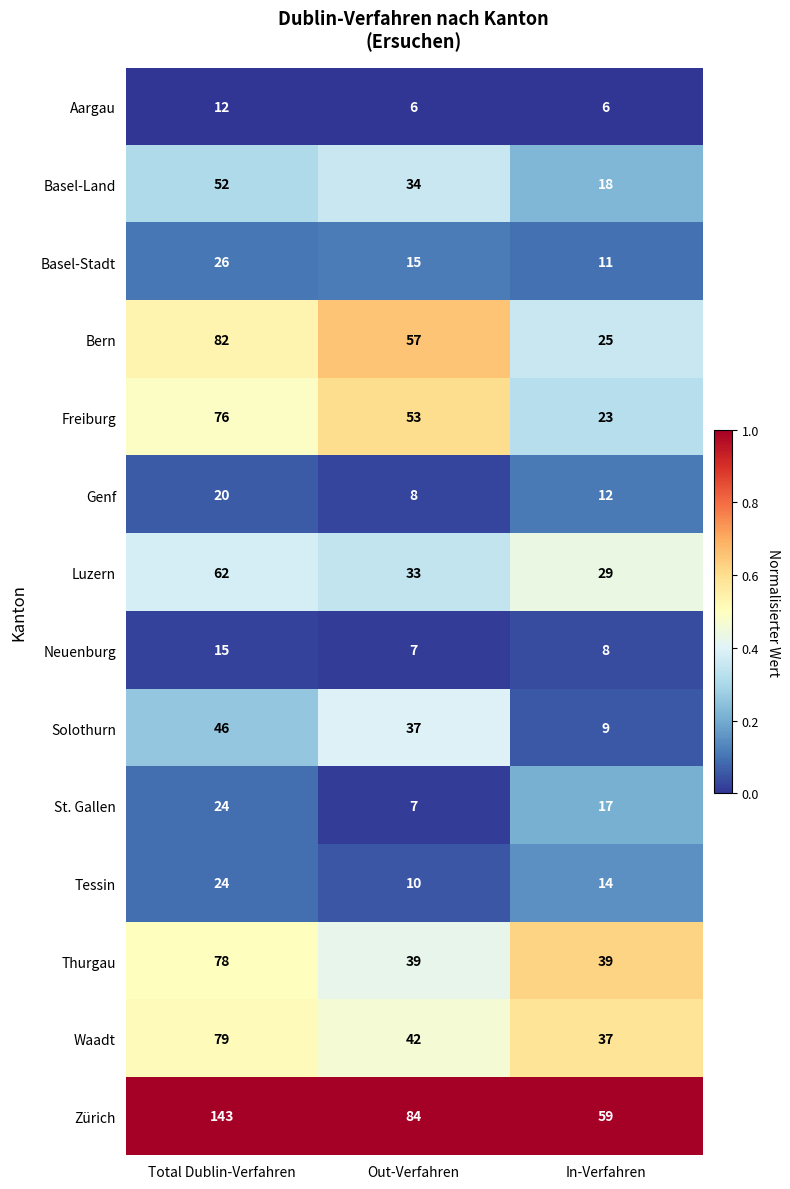

Between Total Dublin-Verfahren and Out-Verfahren, which series saw the biggest shift?

Zürich